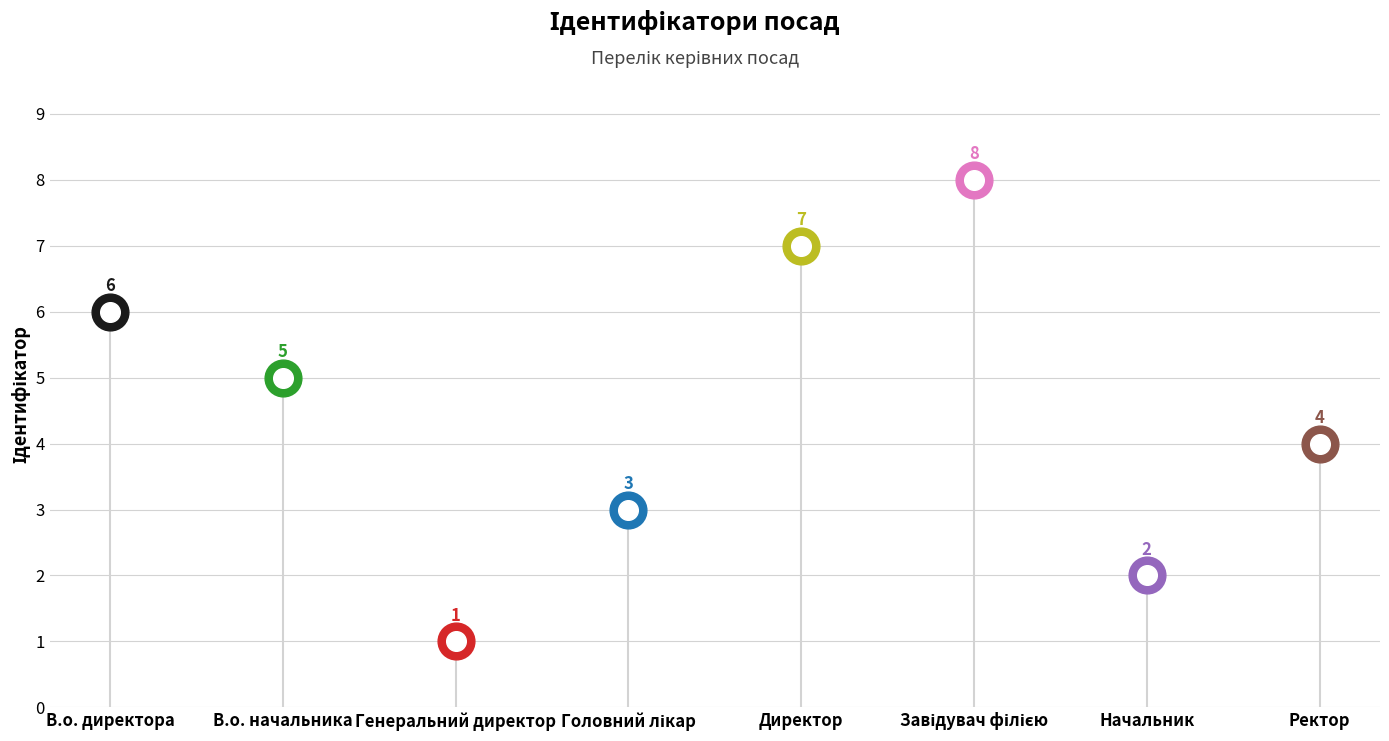

What is the change in value from Директор to Завідувач філією?

+1